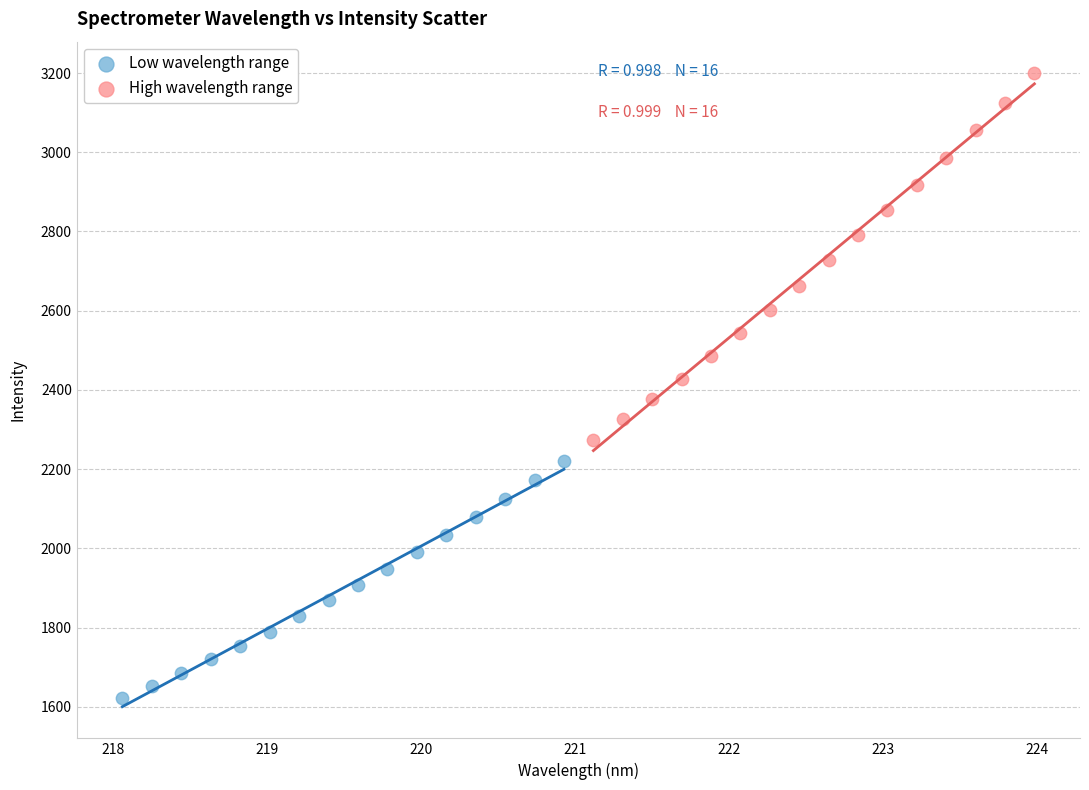

Which series reaches the minimum Y coordinate?

Low wavelength range